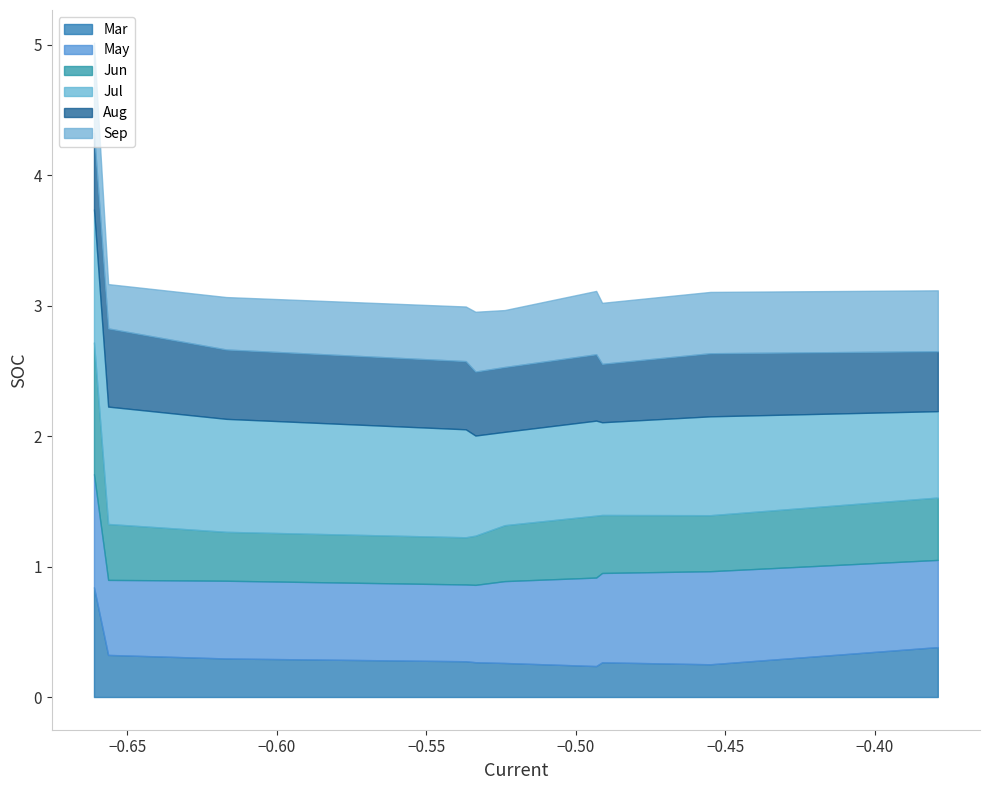

What is the minimum value for Aug?

0.4